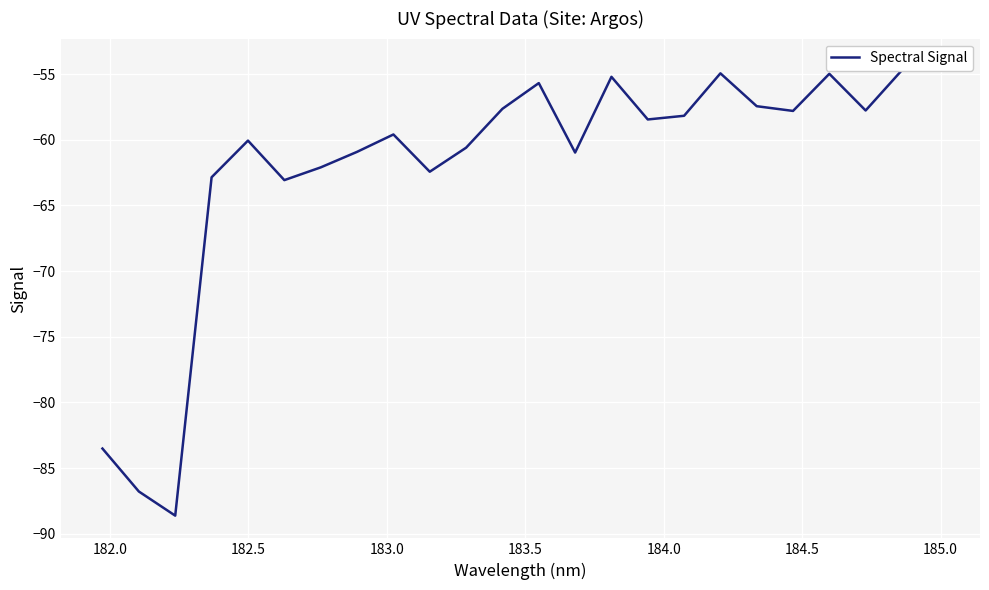

True or false: the data has more than 0 interior local peaks.

True